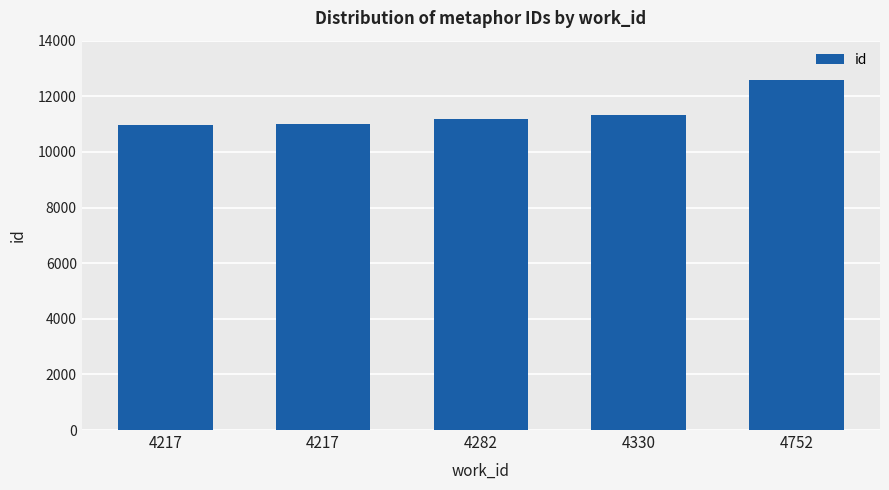

How many values are below 11196?

2